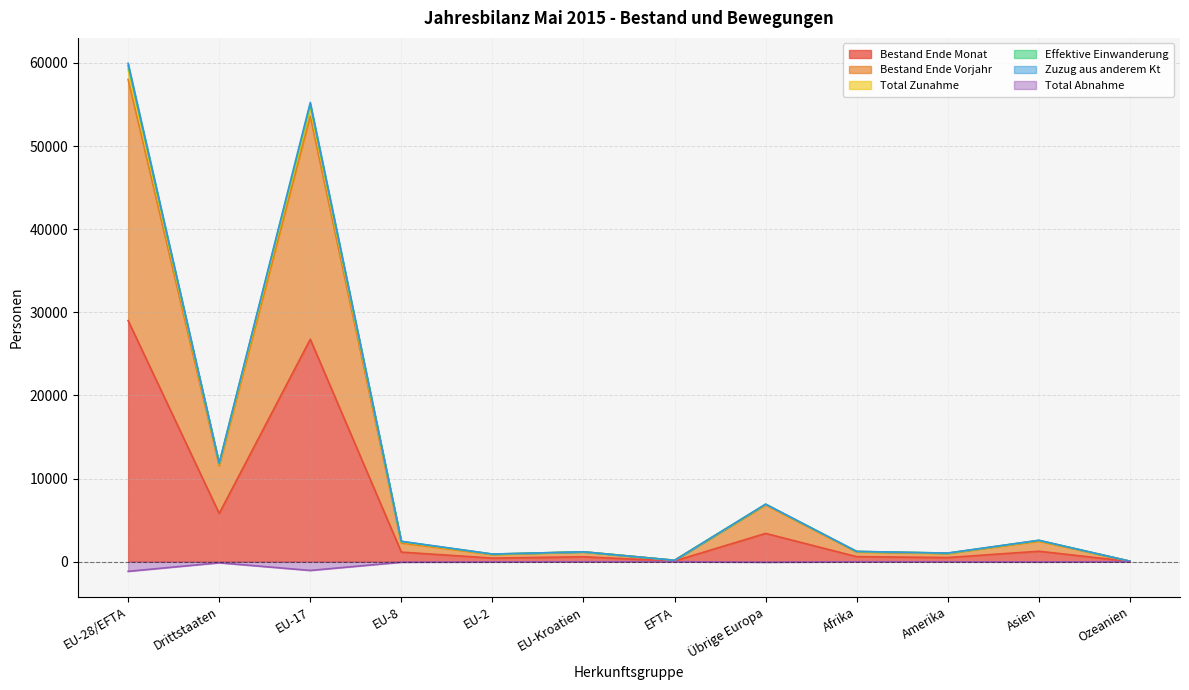

True or false: Effektive Einwanderung has more than 1 points higher than both neighbors.

True